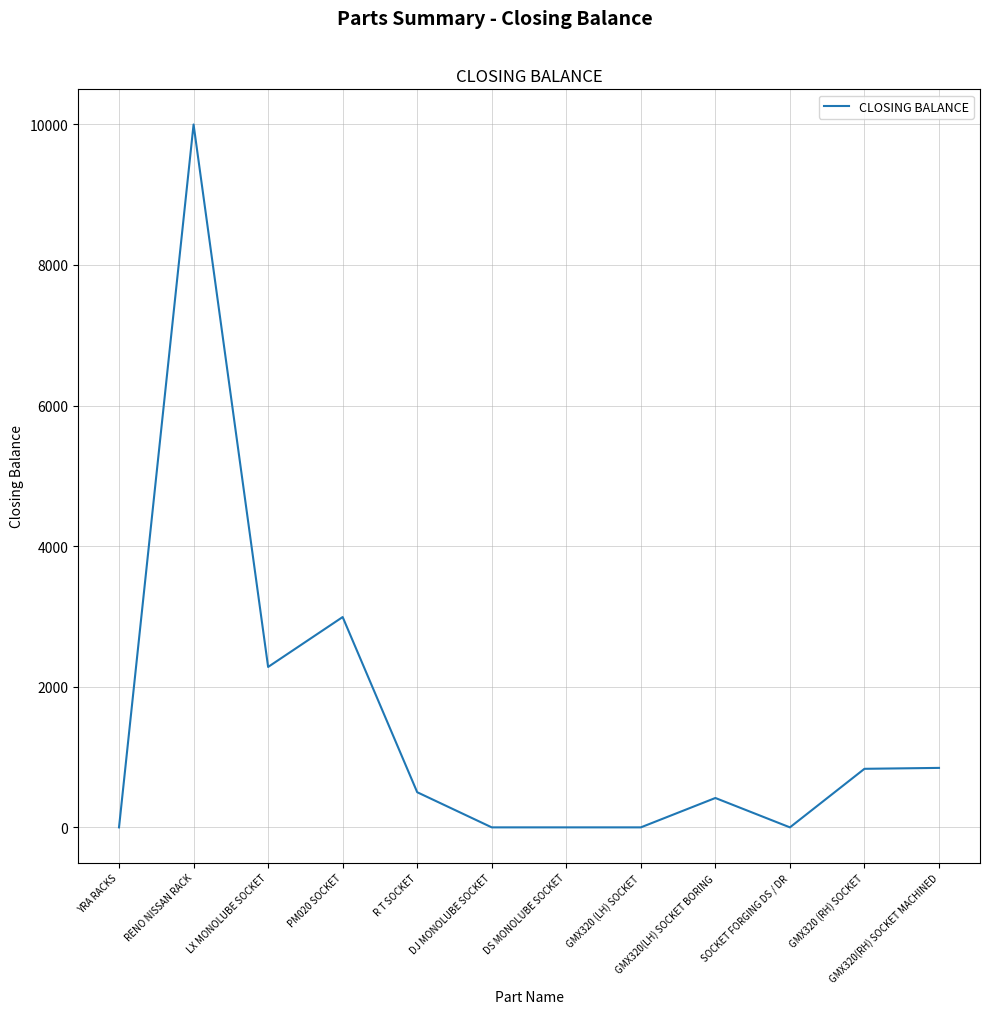

Where is the first local maximum?

RENO NISSAN RACK